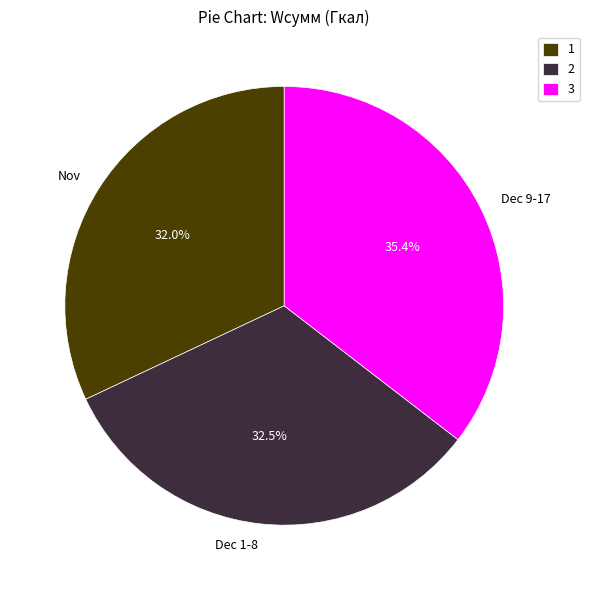

How many slices are in this pie chart?

3